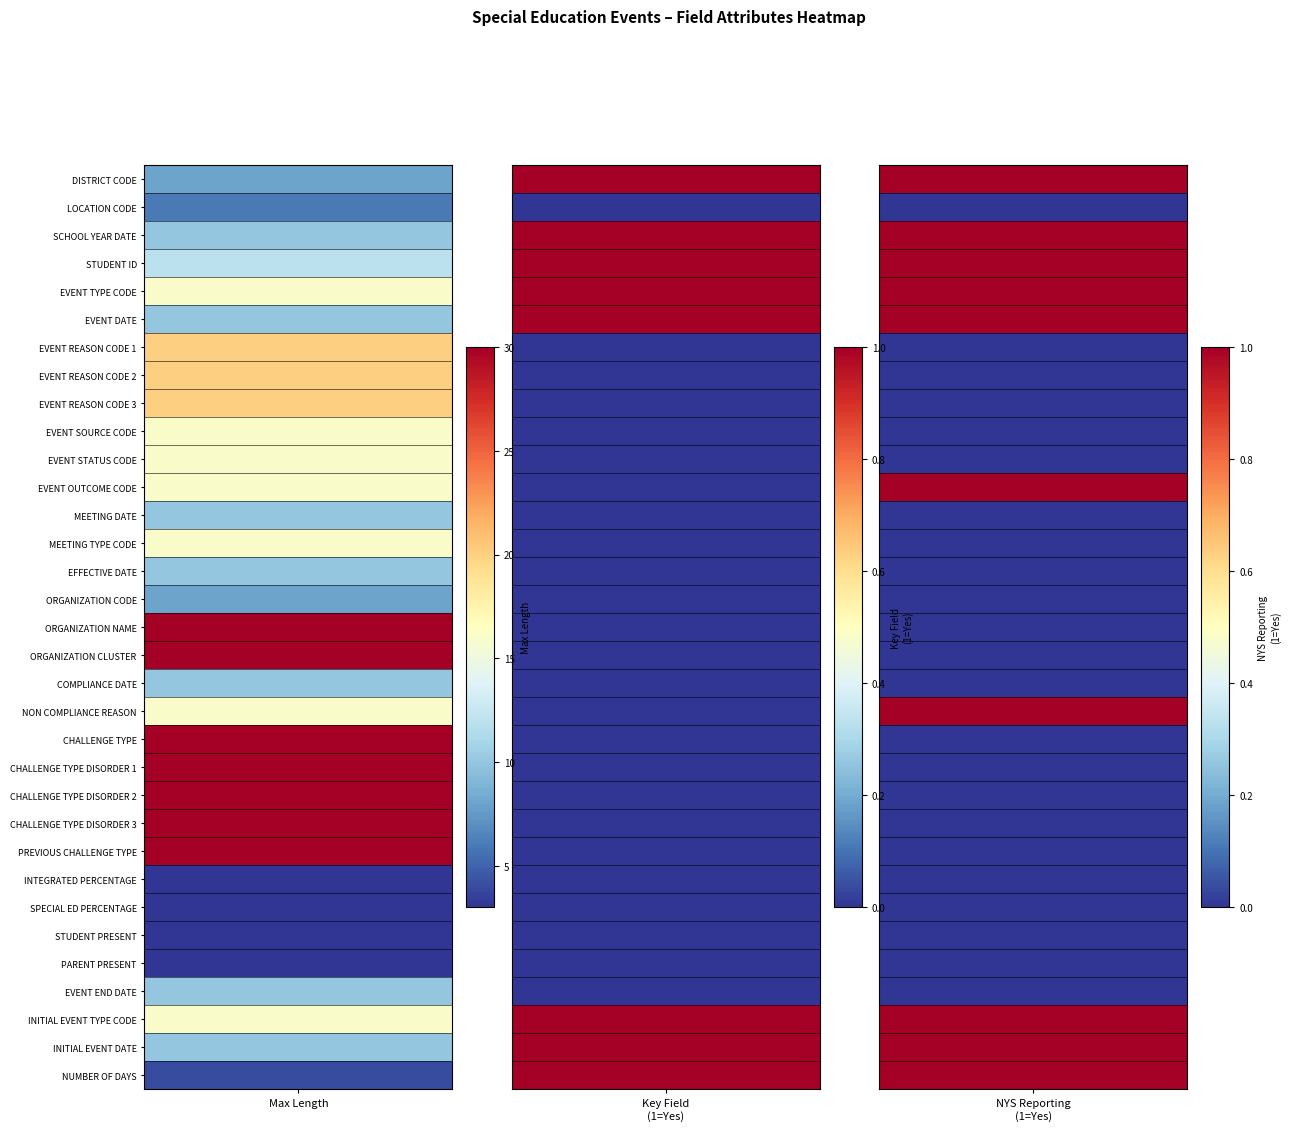

Between 15 and 27, which series saw the biggest shift?

1